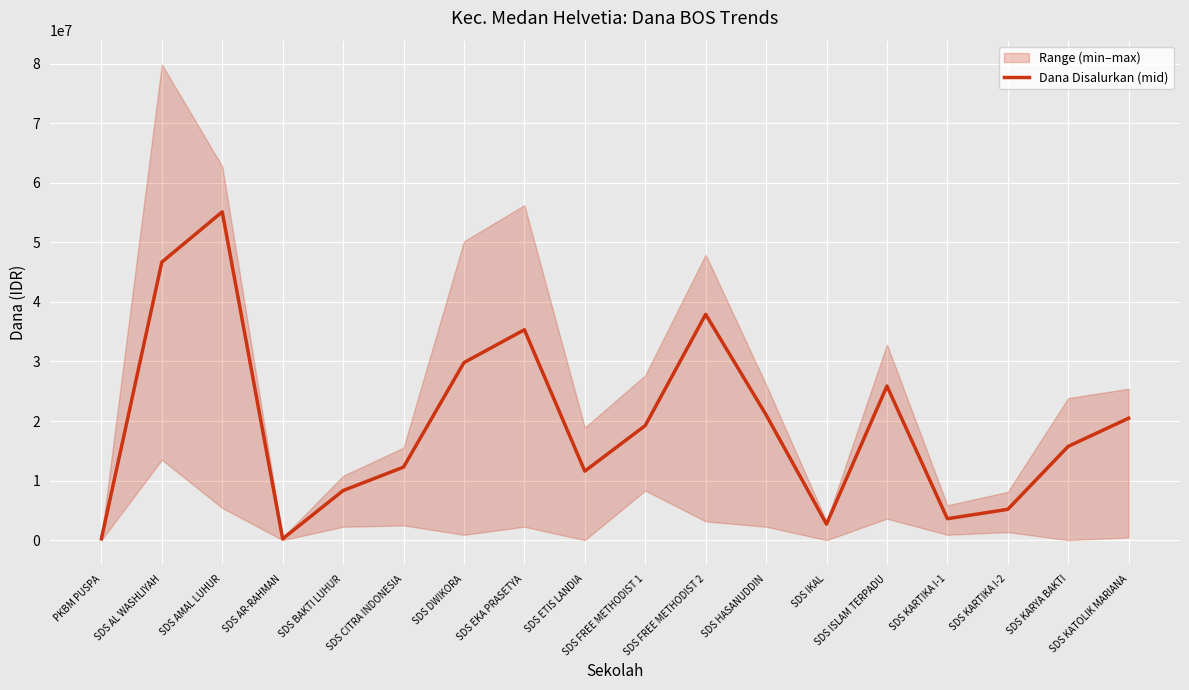

The value at SDS CITRA INDONESIA is 12262500. True or false?

True